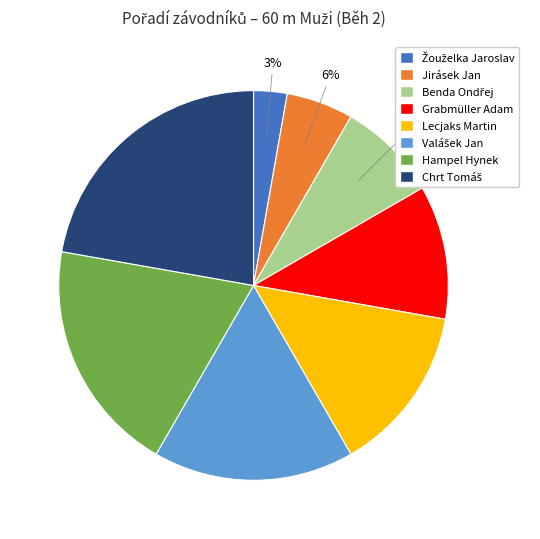

Approximately how many times larger is the value at Jirásek Jan compared to Lecjaks Martin?

0.4